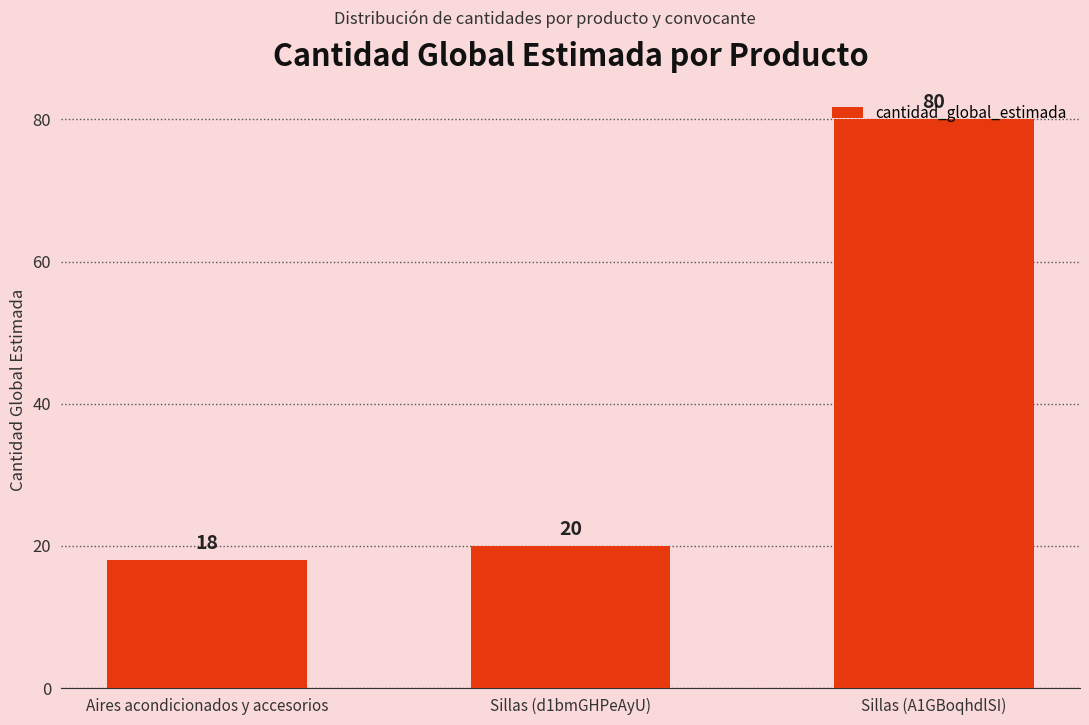

How many categories are shown in the chart?

3